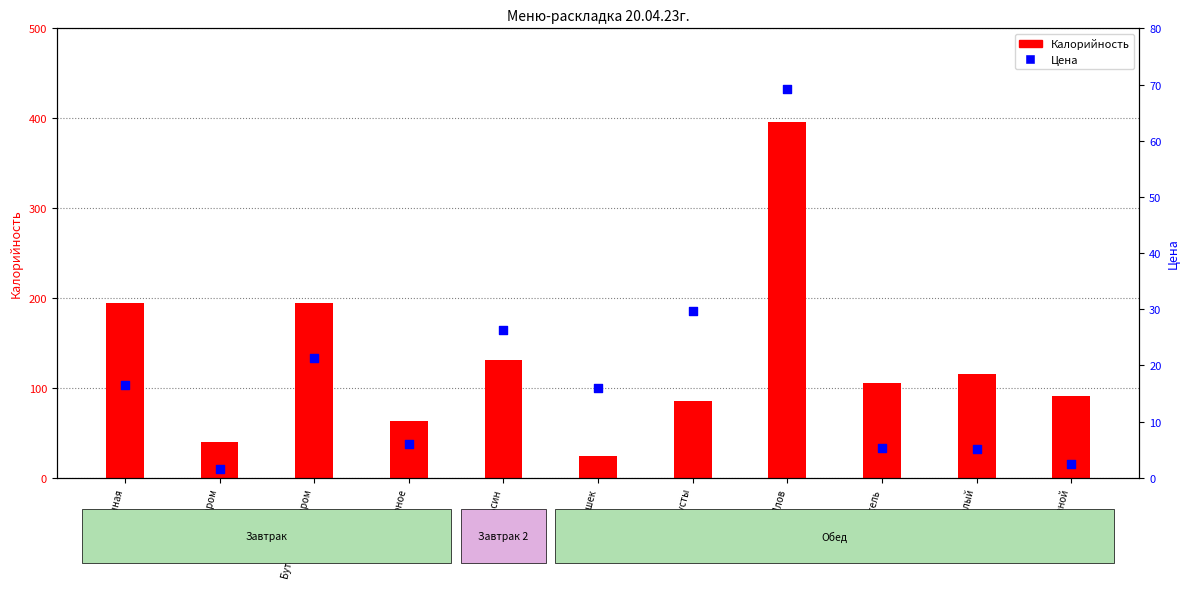

What is the total value across all series at Хлеб ржаной?

93.5